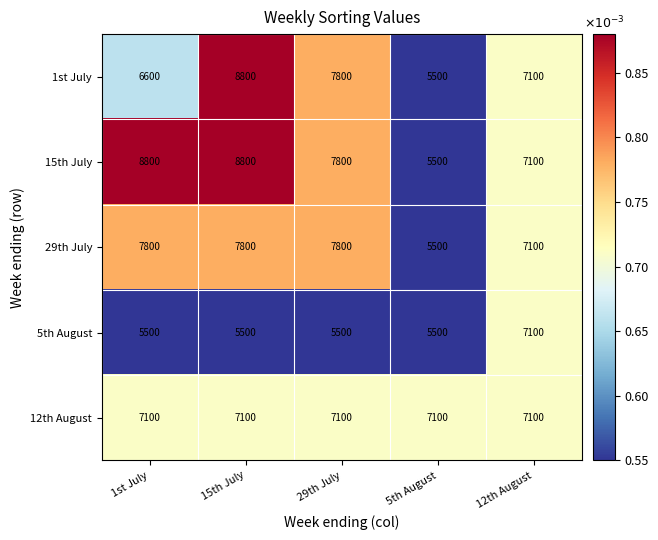

At which category is the sum across all series the highest?

15th July